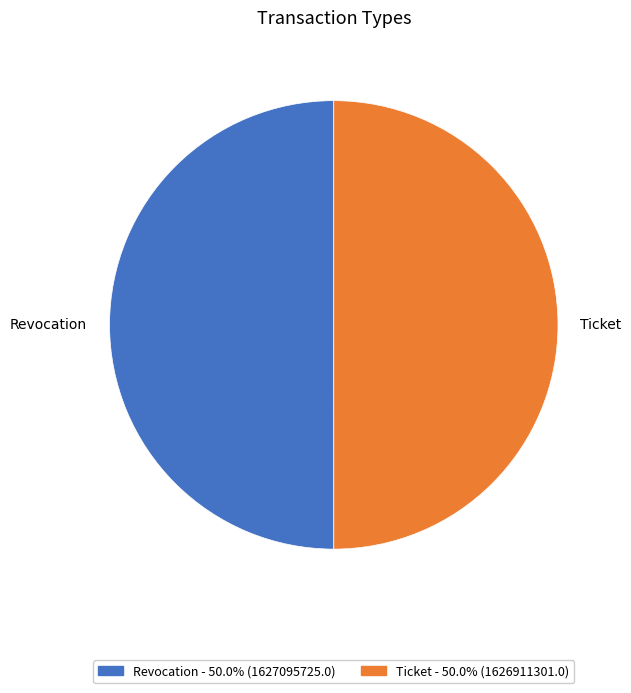

True or false: Ticket accounts for 50% of the total.

True